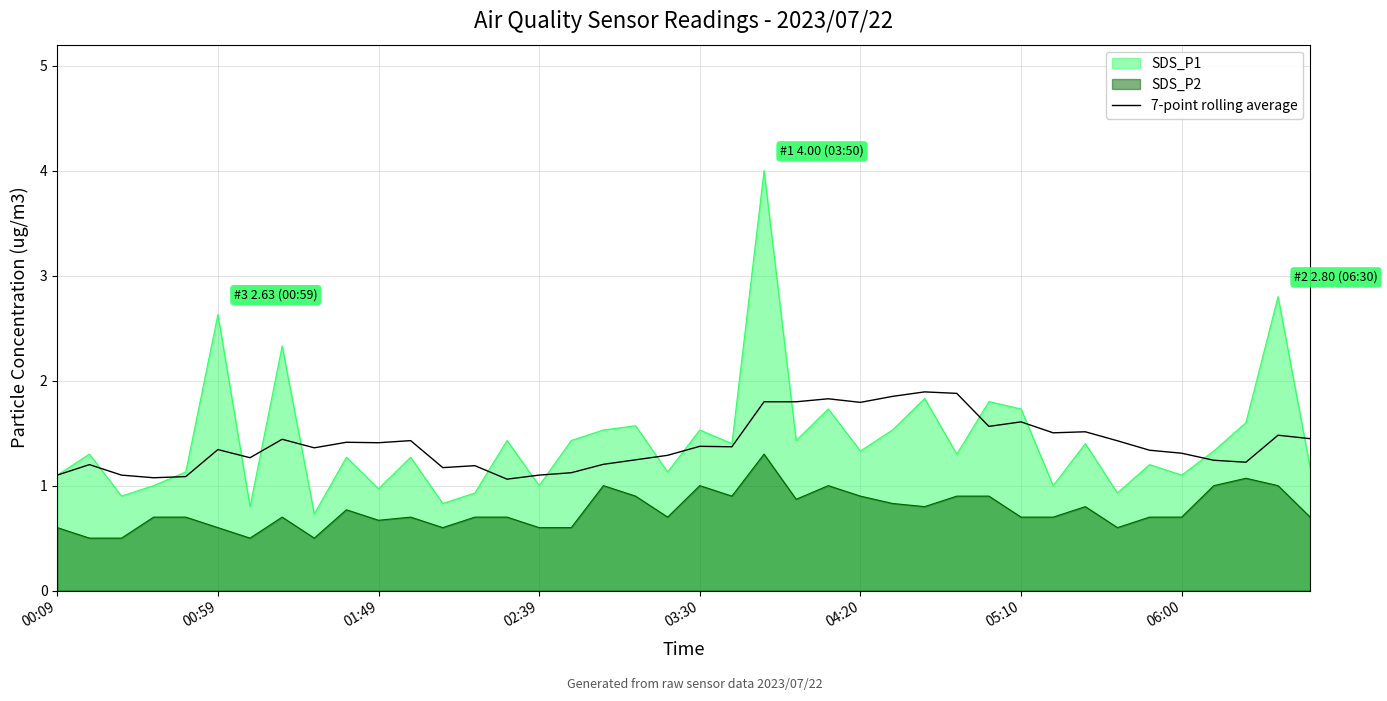

The chart shows a value of 2.0 at 12. True or false?

False